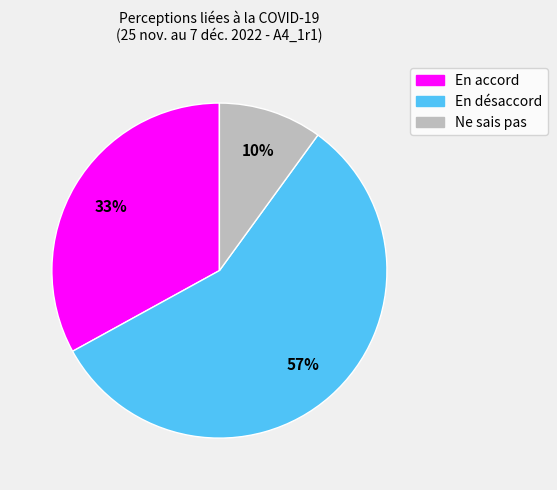

Is there a majority slice in this chart?

Yes